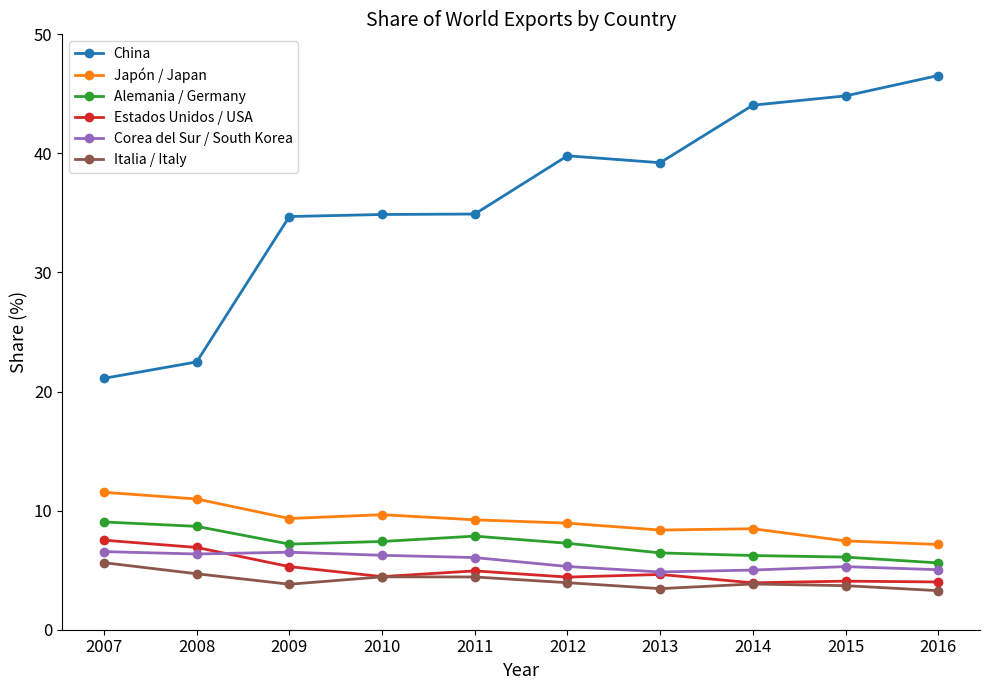

What is the difference between the maximum and minimum values in the Estados Unidos / USA series?

3.6